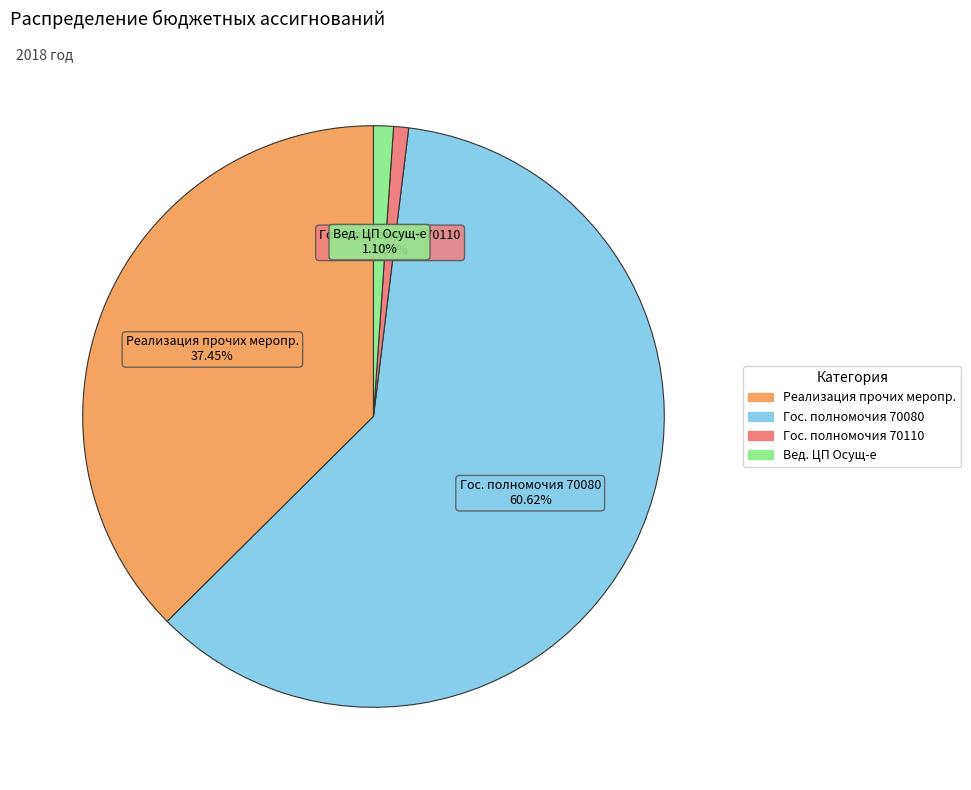

Does any single category account for the majority?

Yes